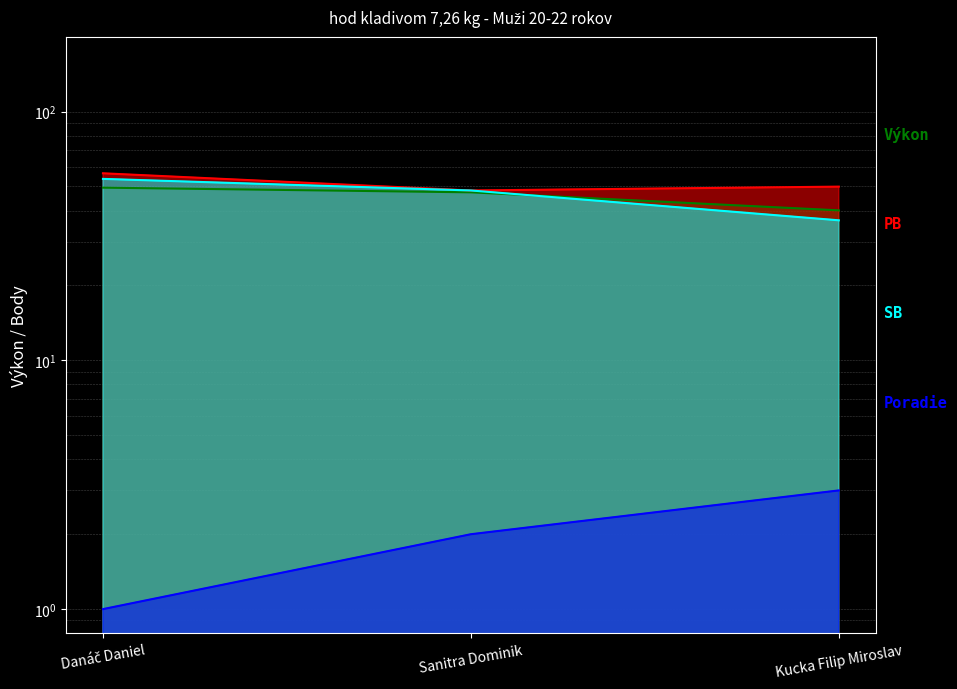

What are all the series names shown in the legend?

Výkon, PB, SB, Poradie